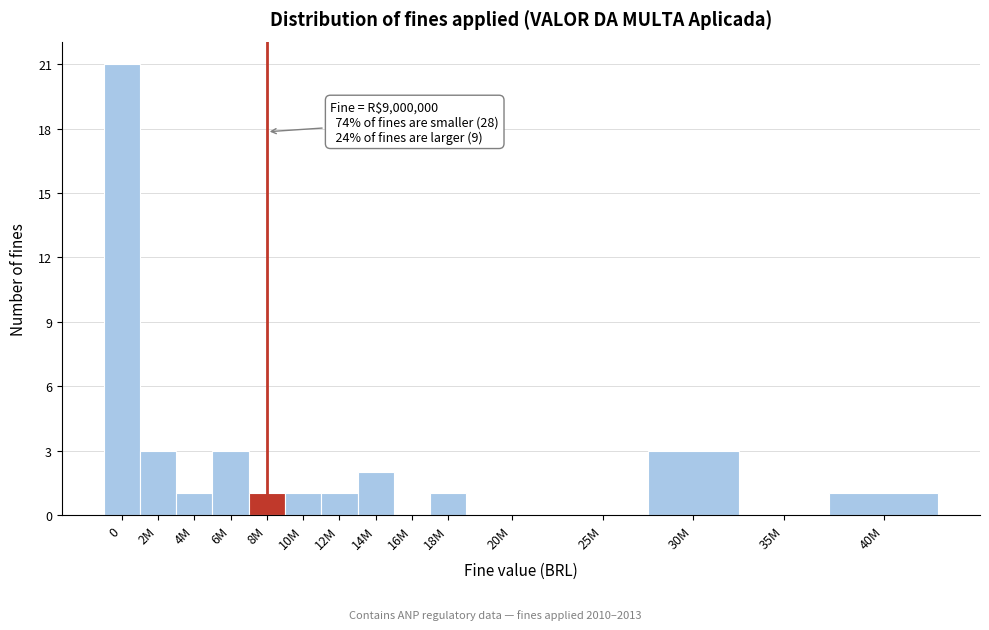

Reading right to left, what are all the values shown in this chart?

40M=1	35M=0	30M=3	25M=0	20M=0	18M=1	16M=0	14M=2	12M=1	10M=1	8M=1	6M=3	4M=1	2M=3	0=21